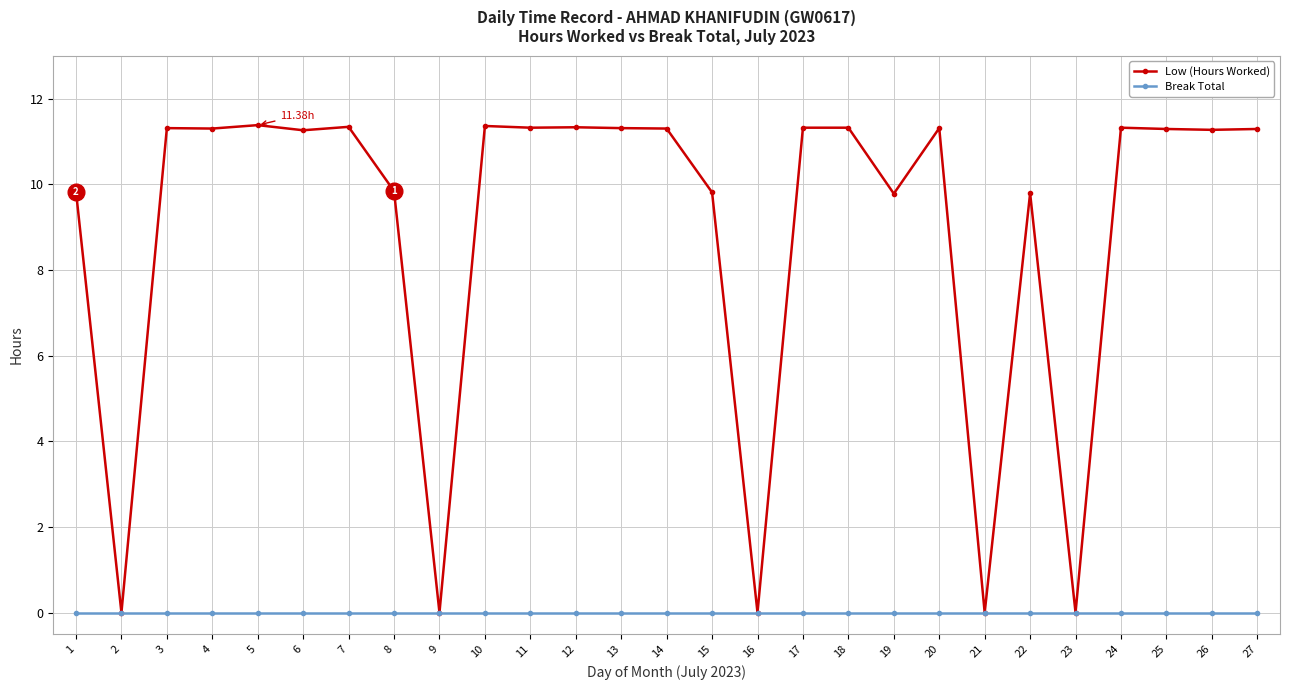

What is the value of the Low (Hours Worked) point at the 19th from the left?

9.8